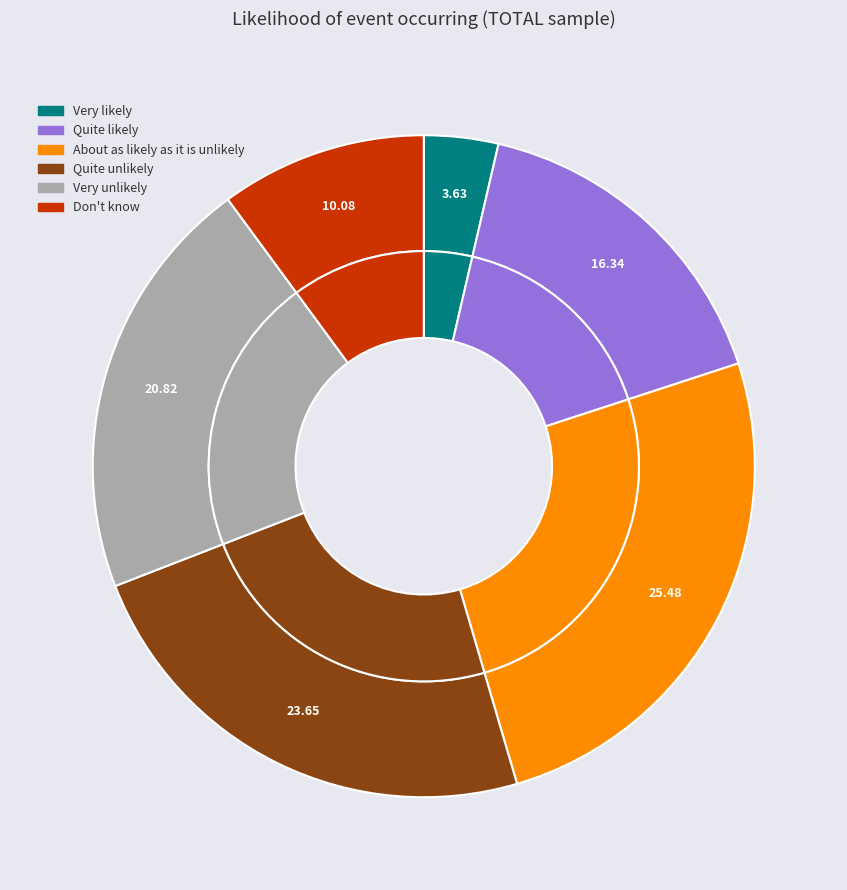

How many slices are in this pie chart?

6